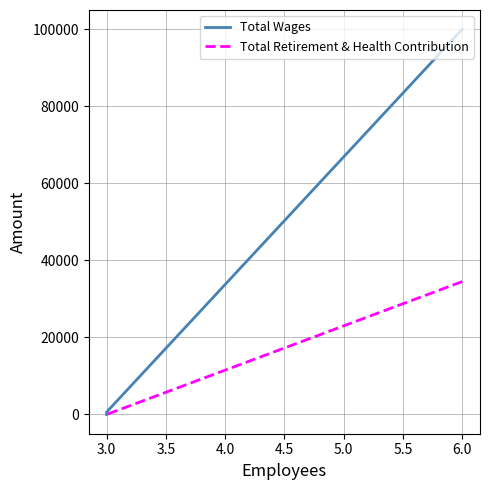

Which series has the largest total across all categories?

Total Wages